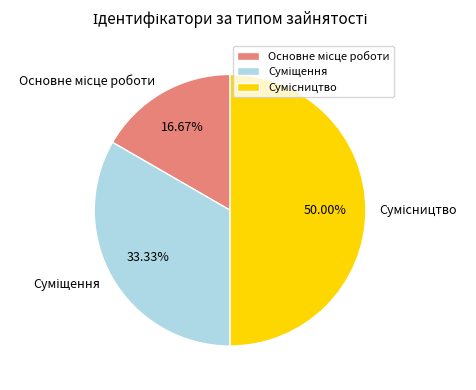

Which has a higher value, Сумісництво or Суміщення?

Сумісництво